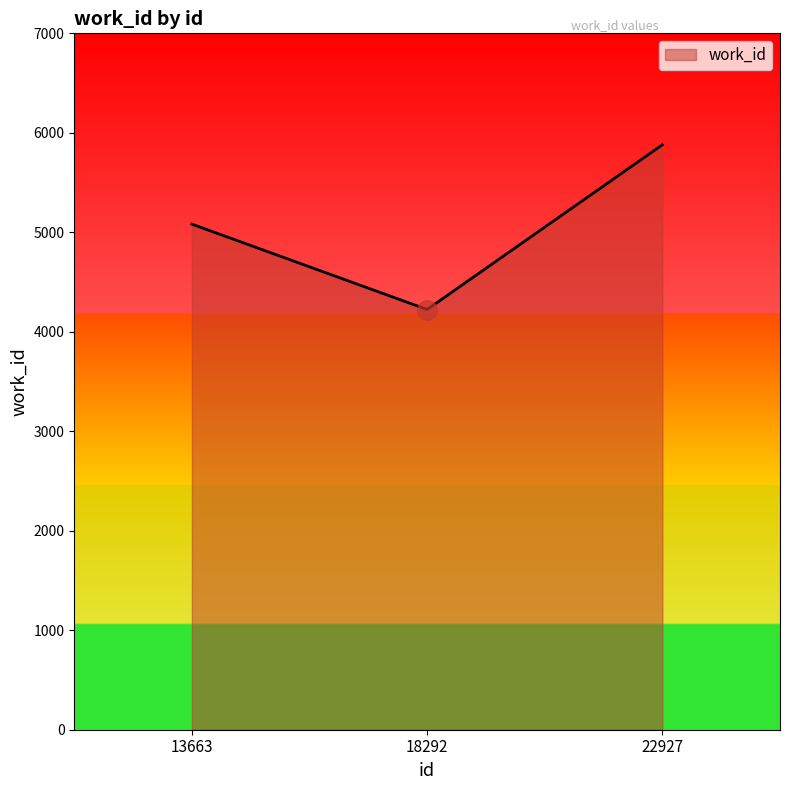

Is it true that the value at 22927 is 1190?

False